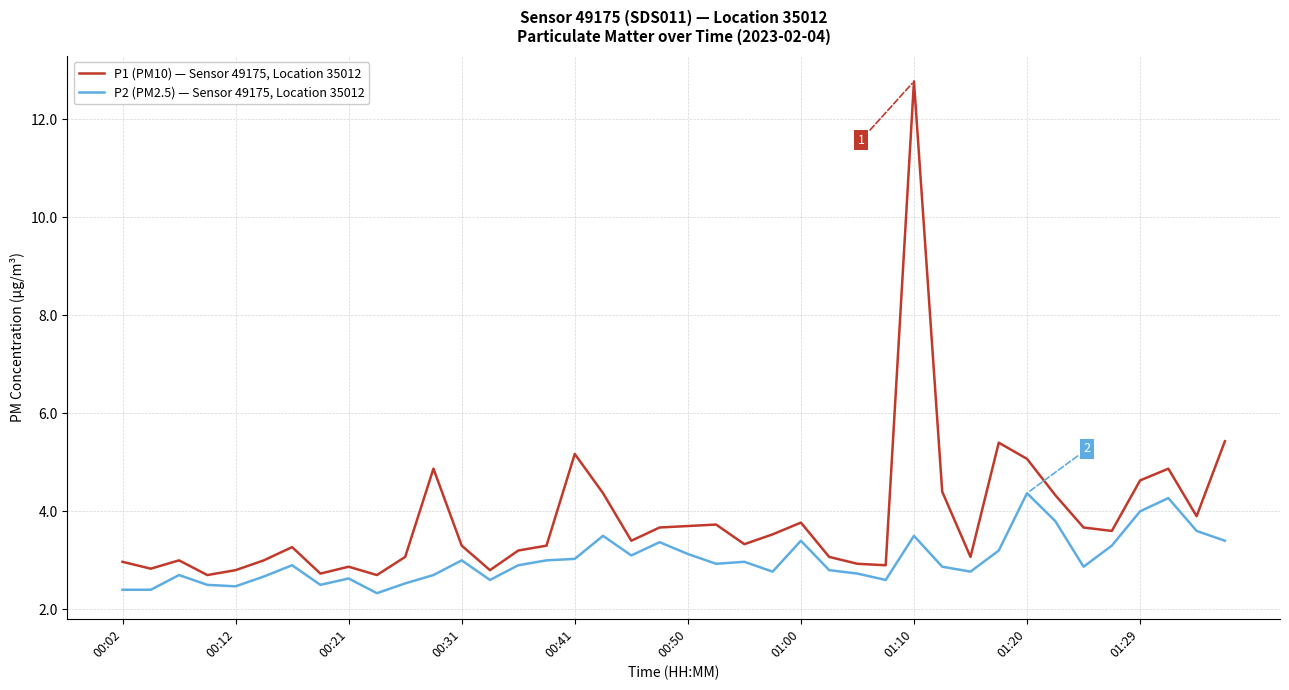

Rank the series by their average value, from lowest to highest.

P2 (PM2.5) — Sensor 49175, Location 35012, P1 (PM10) — Sensor 49175, Location 35012